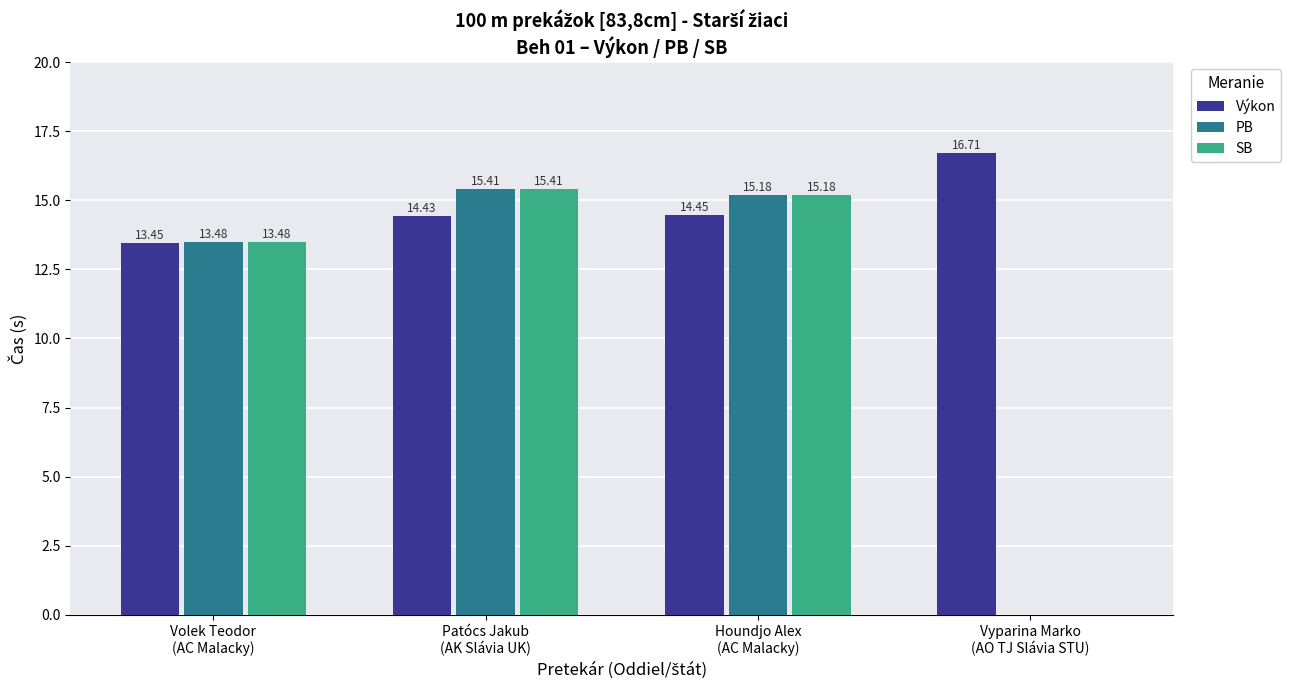

What is the sum of all SB values?

44.1